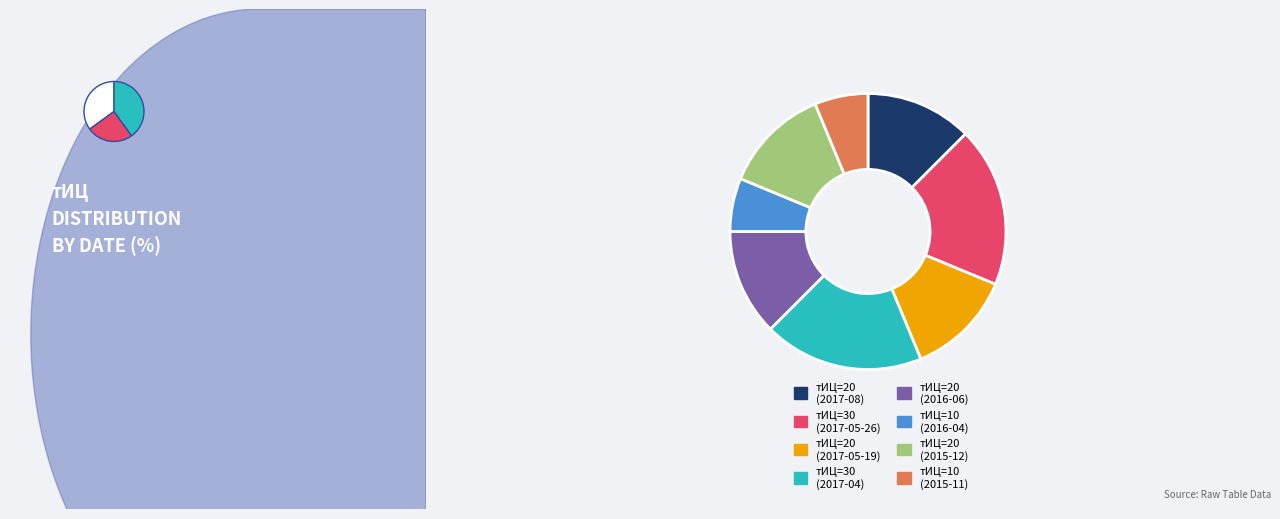

What percentage is the 10 (2016-04-28) slice, to the nearest percent?

6%